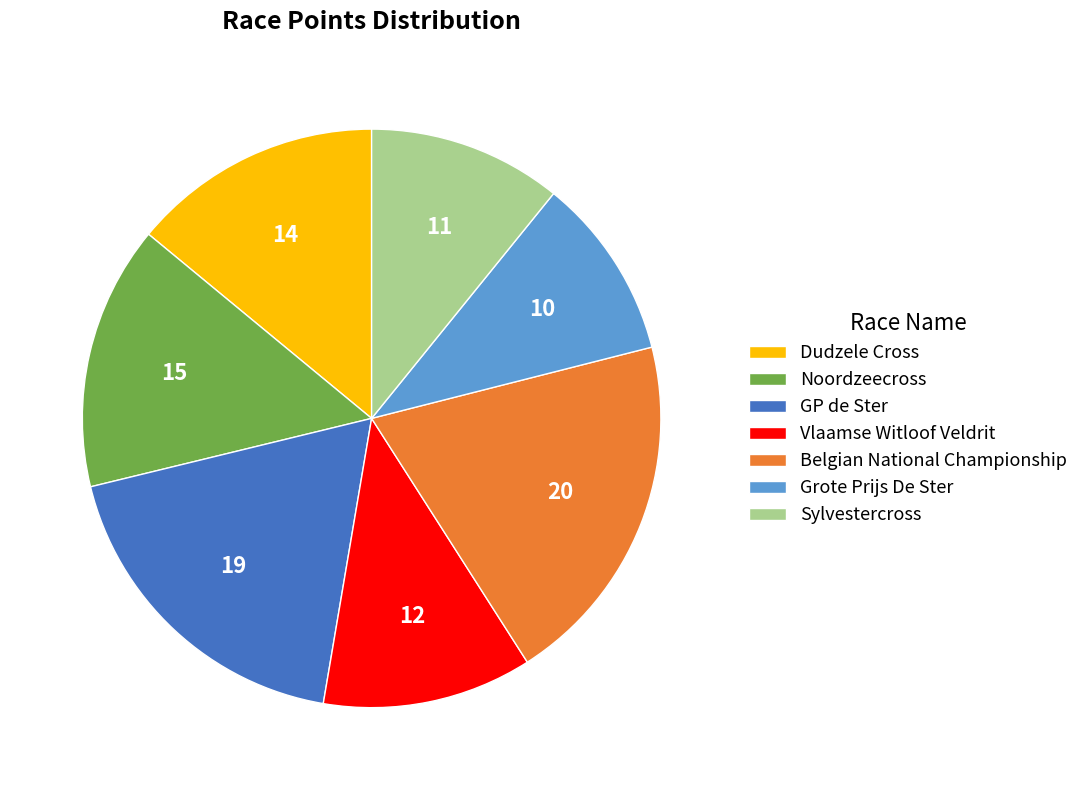

Combined, do Noordzeecross and Grote Prijs De Ster account for over 50%?

No